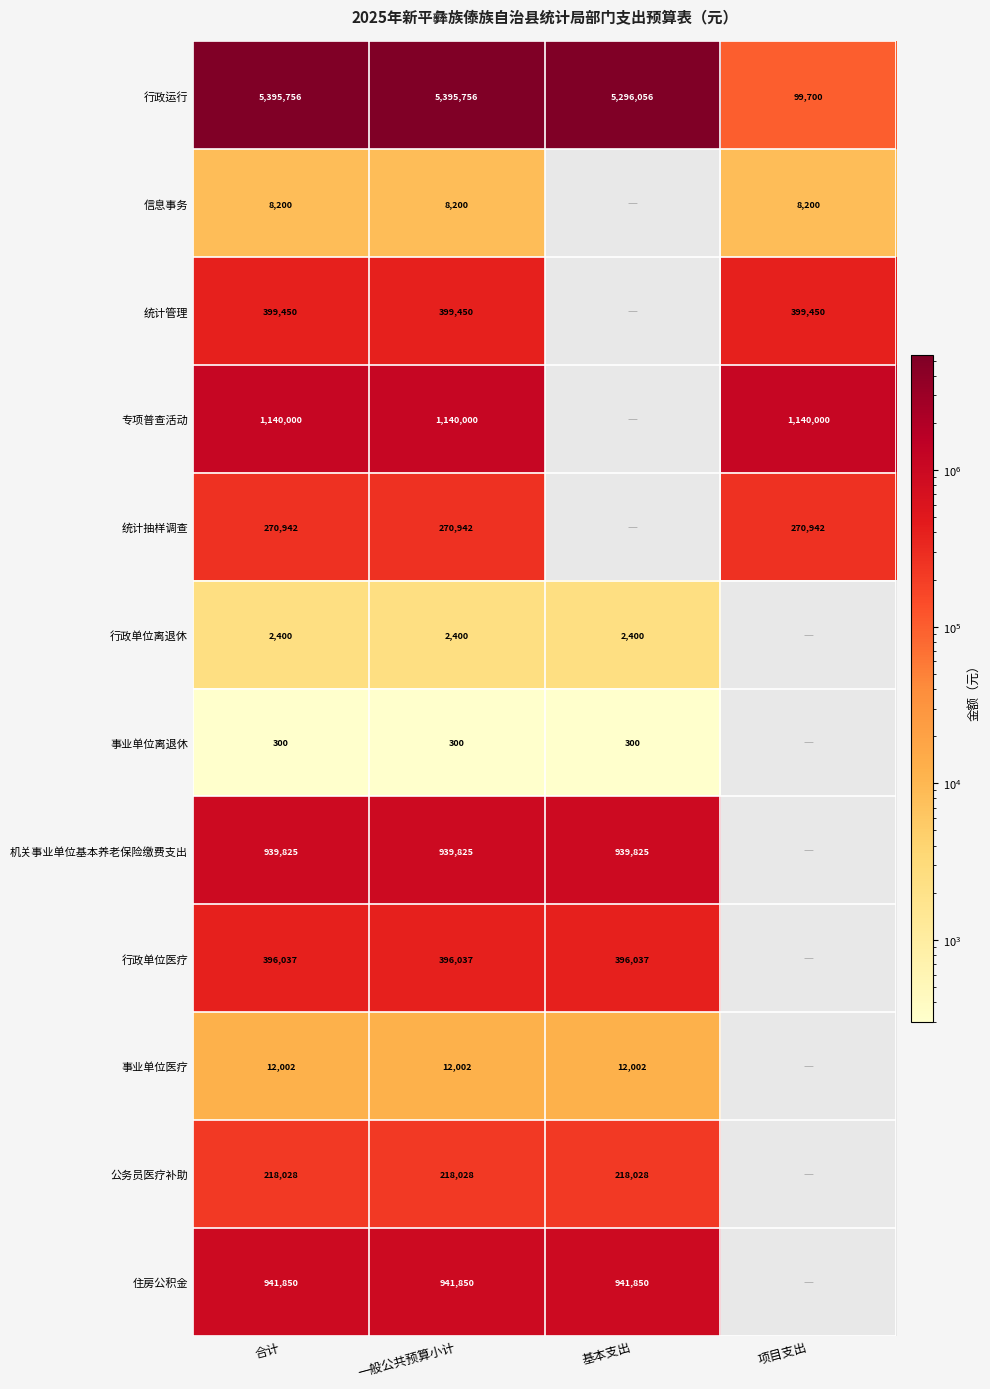

What is the average value of the 行政运行 series?

4046817